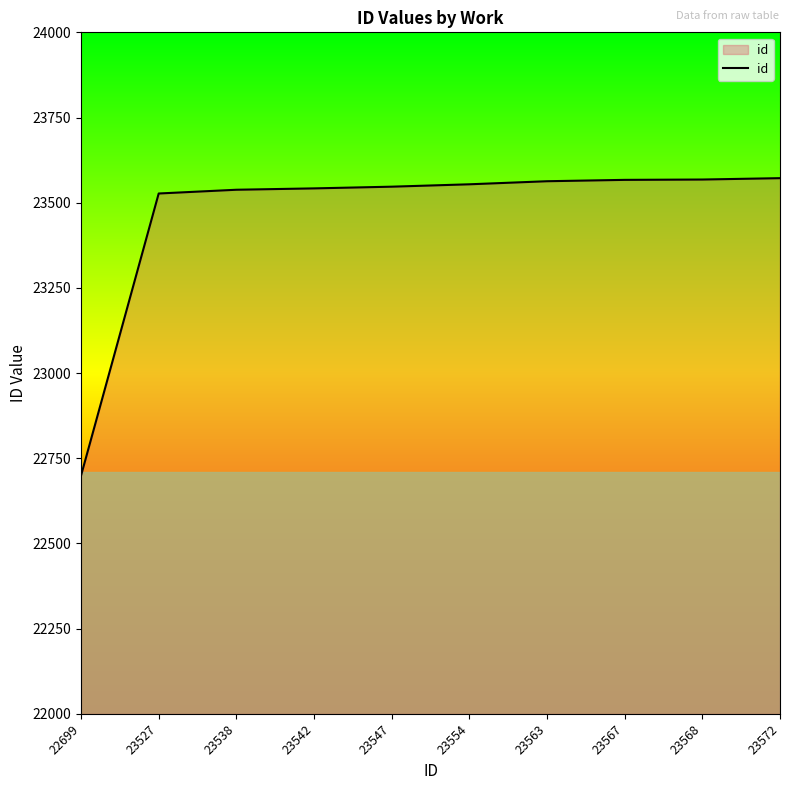

At which category does the chart reach its minimum across all series?

22699